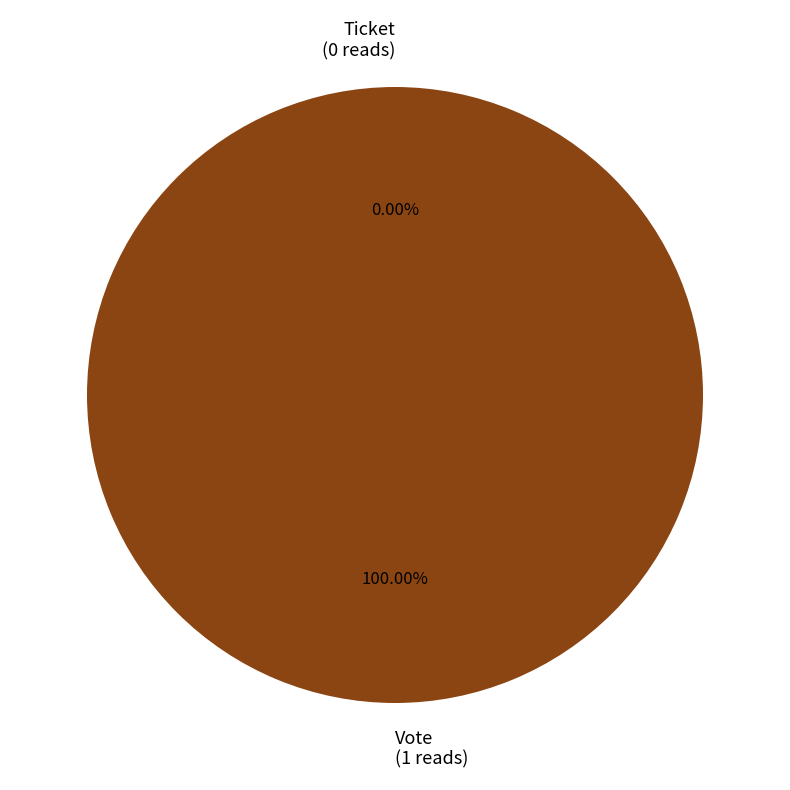

Which slice is the largest?

Vote